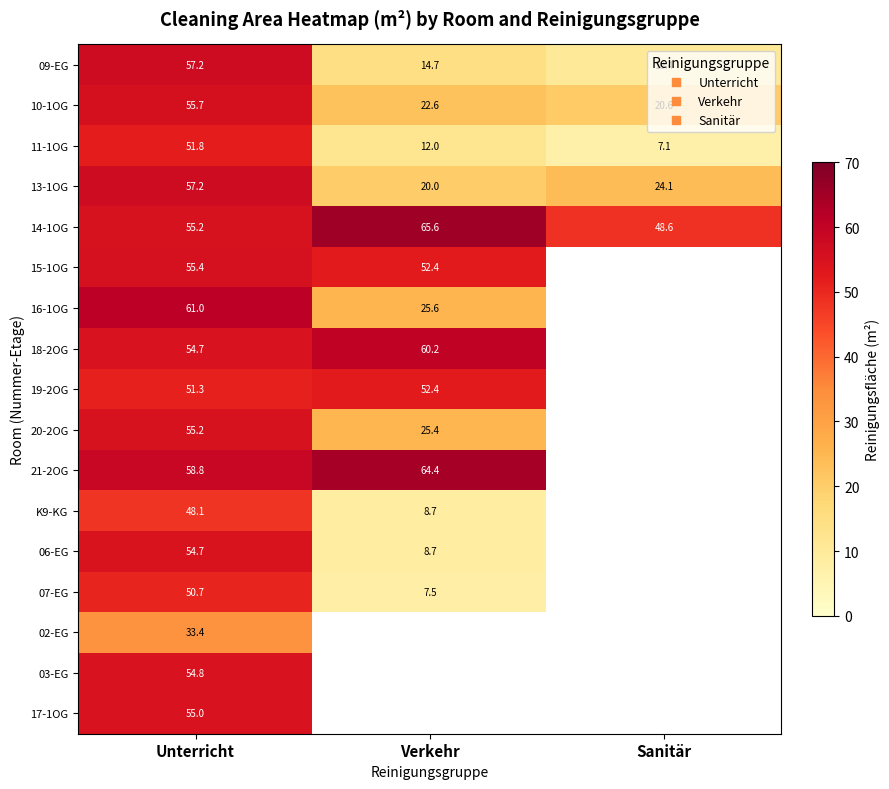

What is the maximum value shown in the chart?

65.6